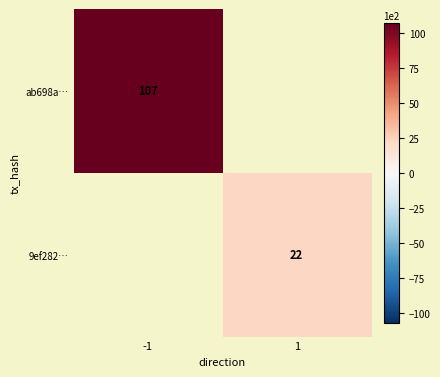

The value of 9ef282… at 1 is 22. True or false?

True